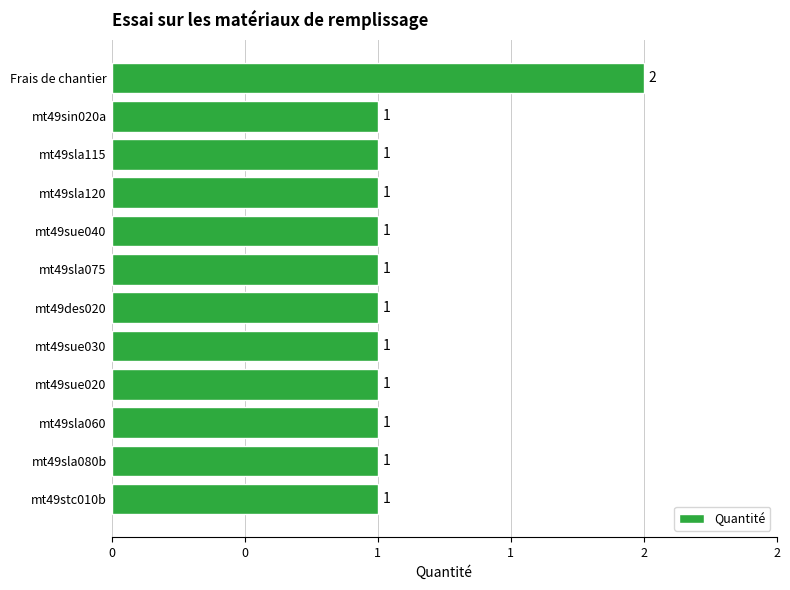

At which category does the chart reach its peak across all series?

Frais de chantier